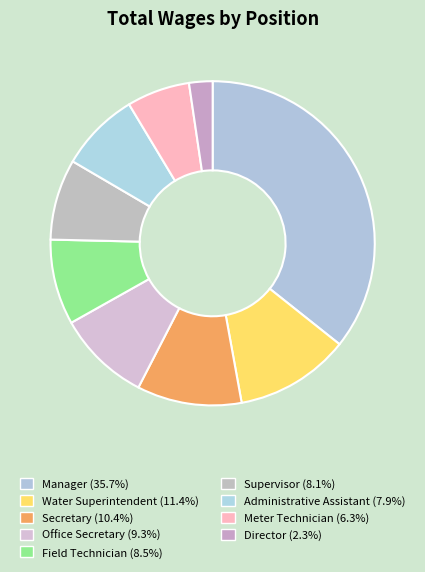

What percentage is the Secretary slice, to the nearest percent?

10%